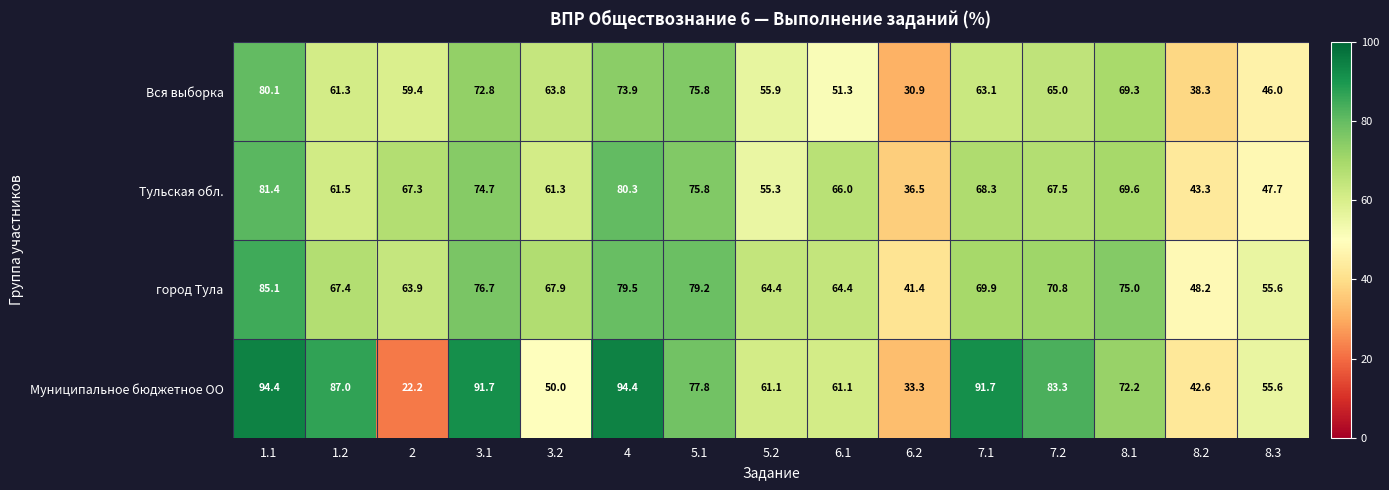

Which series has the widest spread of values?

Муниципальное бюджетное ОО